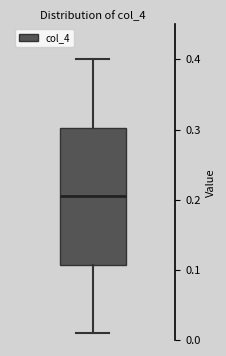

Transcribe this box plot: give where the median line is, the range the box spans, and where the two whiskers end, as read against the y-axis. The values are not printed on the chart, so give them approximately, as read against the axis.

median 0.21, box 0.11 to 0.30, whiskers 0.01 to 0.40